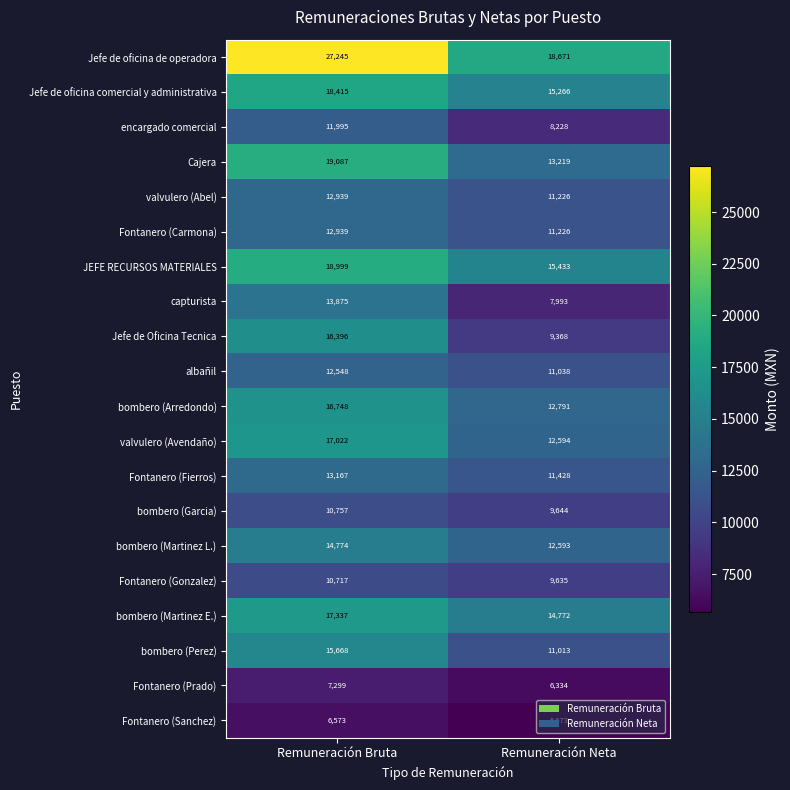

At which category does the chart reach its peak across all series?

Remuneración Bruta